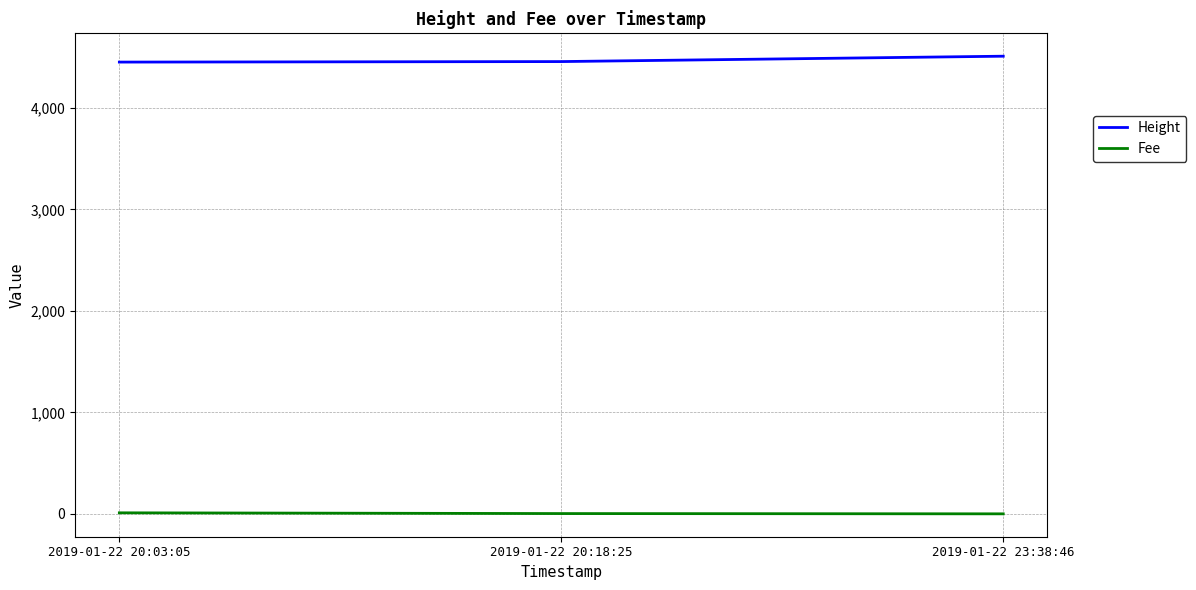

What is the total value across all series at 2019-01-22 20:18:25?

4458.8